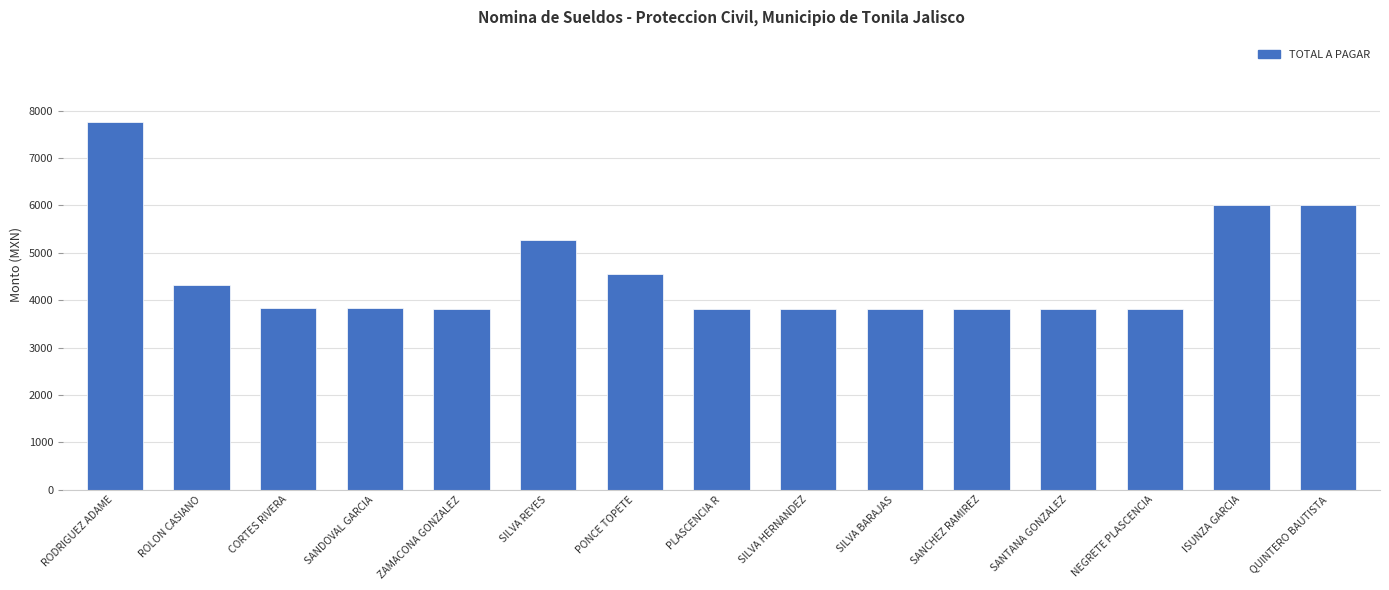

What value does the data have at ROLON CASIANO?

4324.0